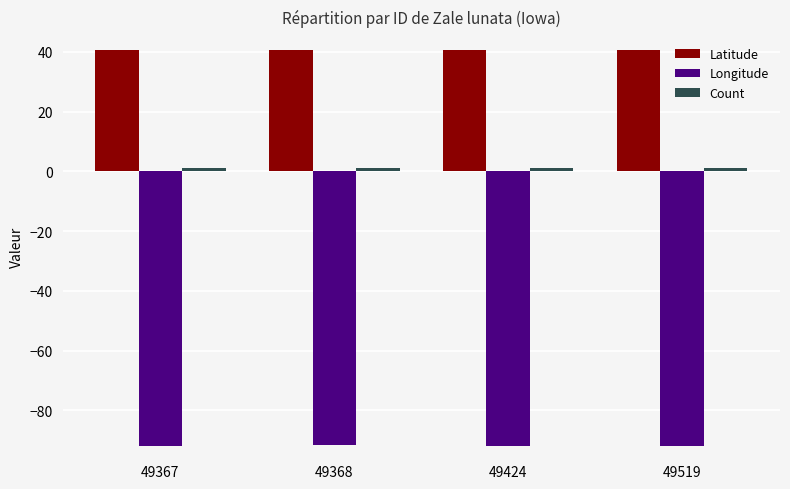

What is the maximum value shown in the chart?

40.7